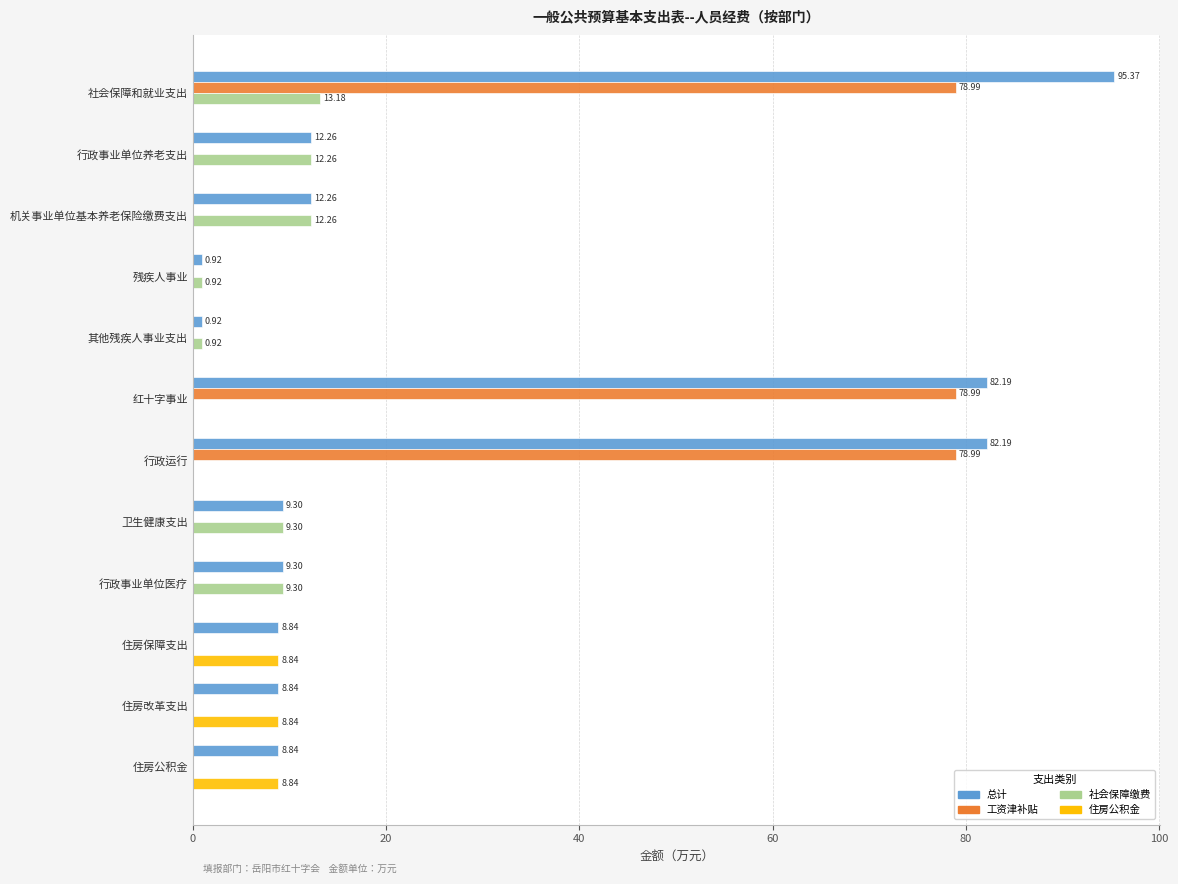

Which series has the largest total across all categories?

总计